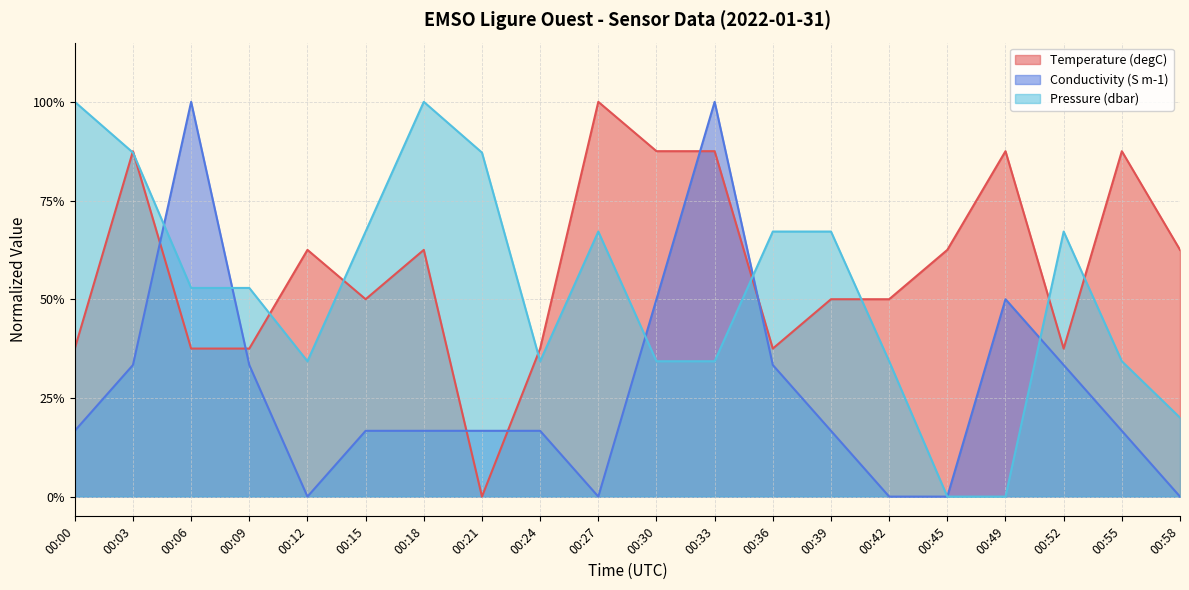

How many interior local peaks does the Conductivity (S m-1) series have?

3